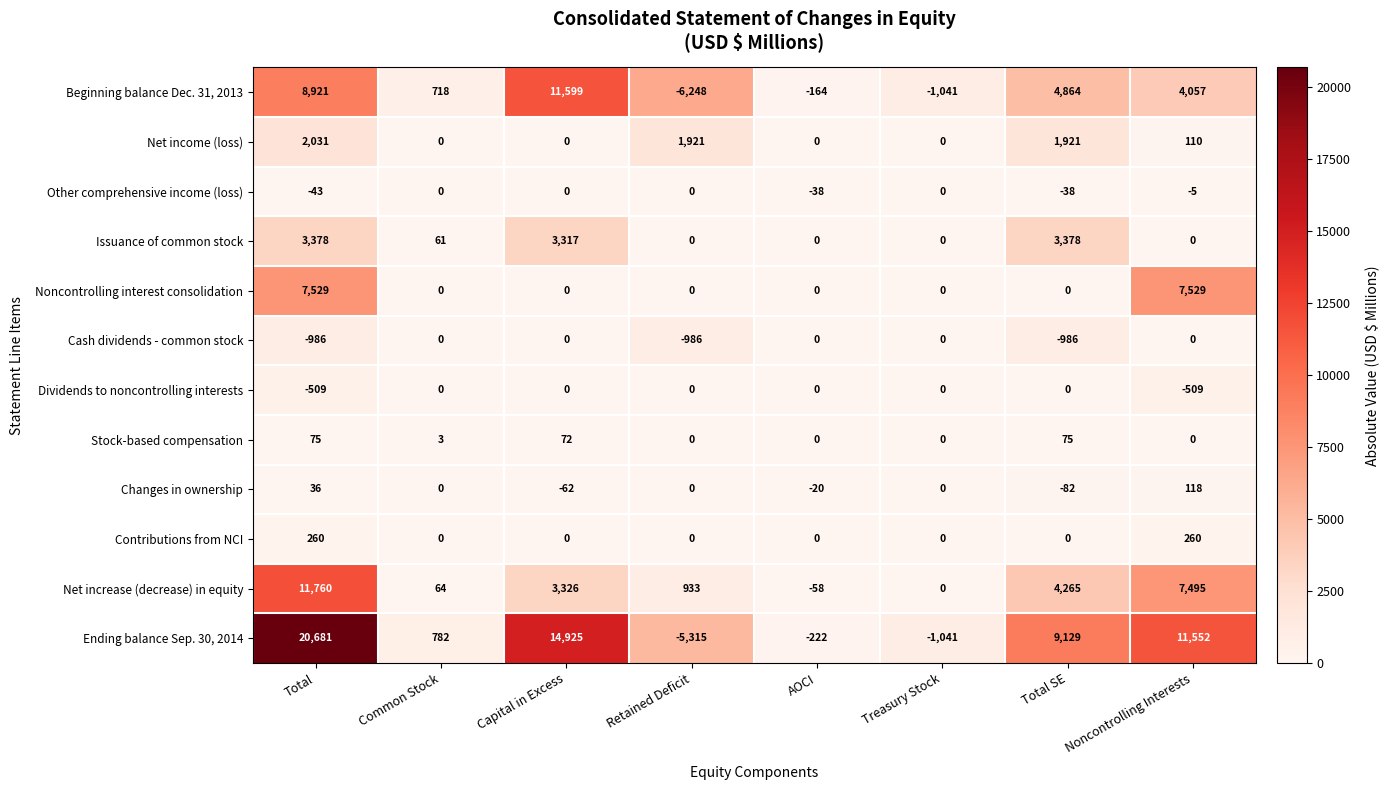

Which series has the largest total across all categories?

Ending balance Sep. 30, 2014